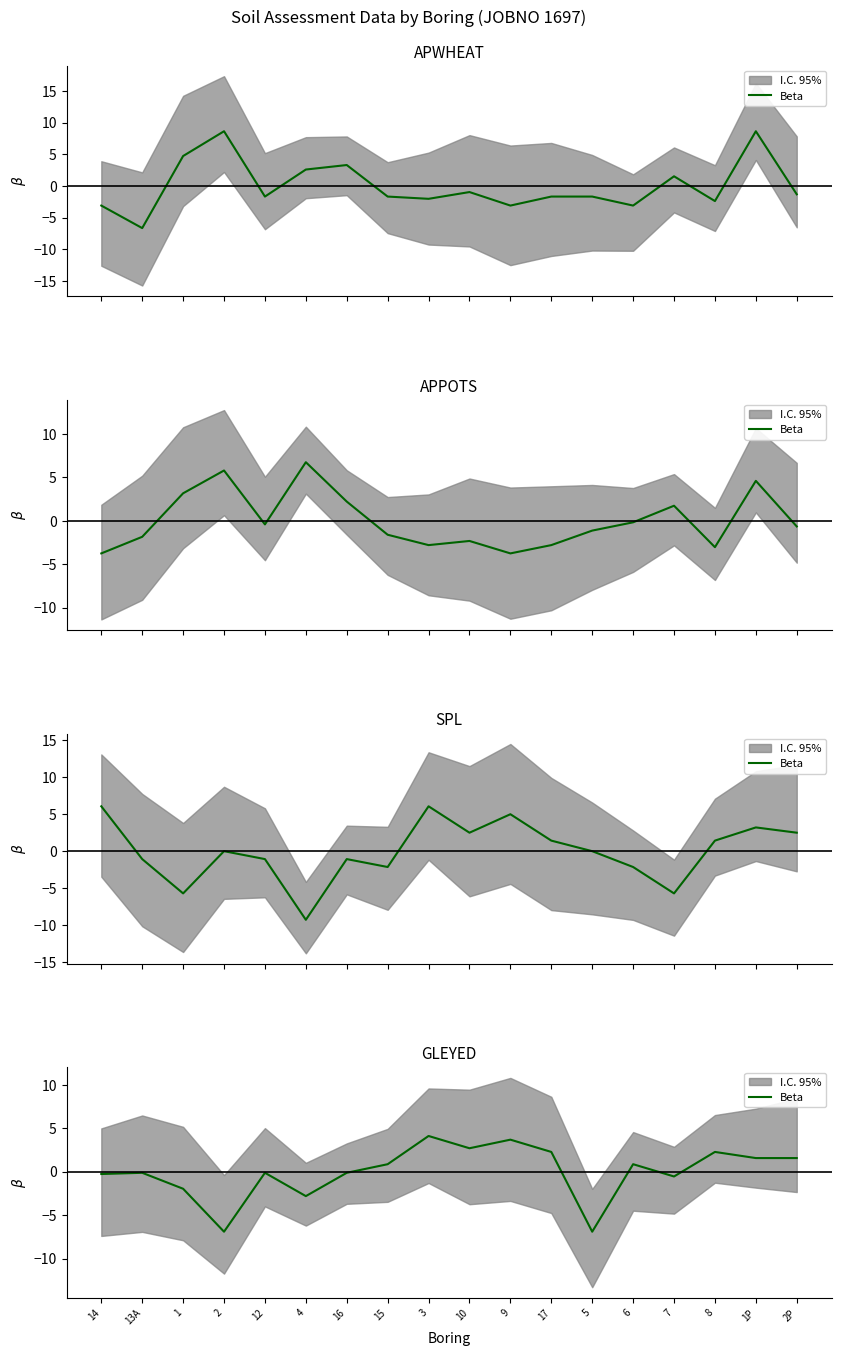

The value at 17 is 1.6. True or false?

False